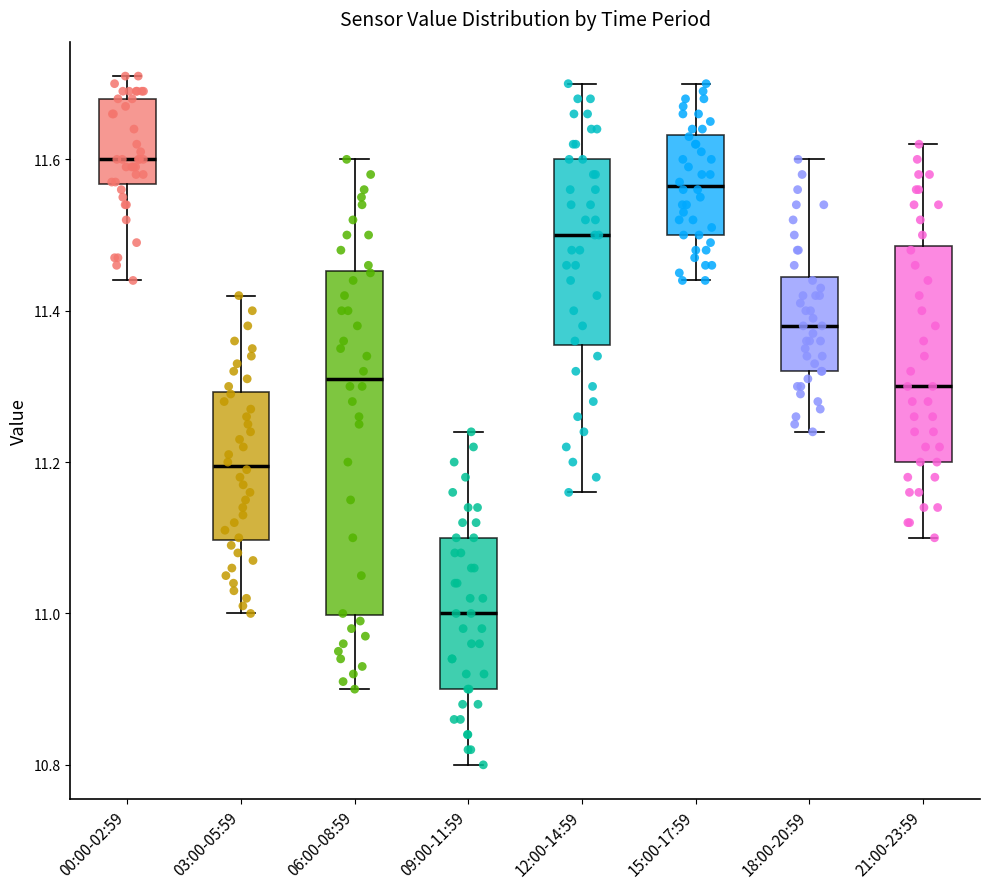

Which box is the tallest, from its lower edge to its upper edge?

06:00-08:59